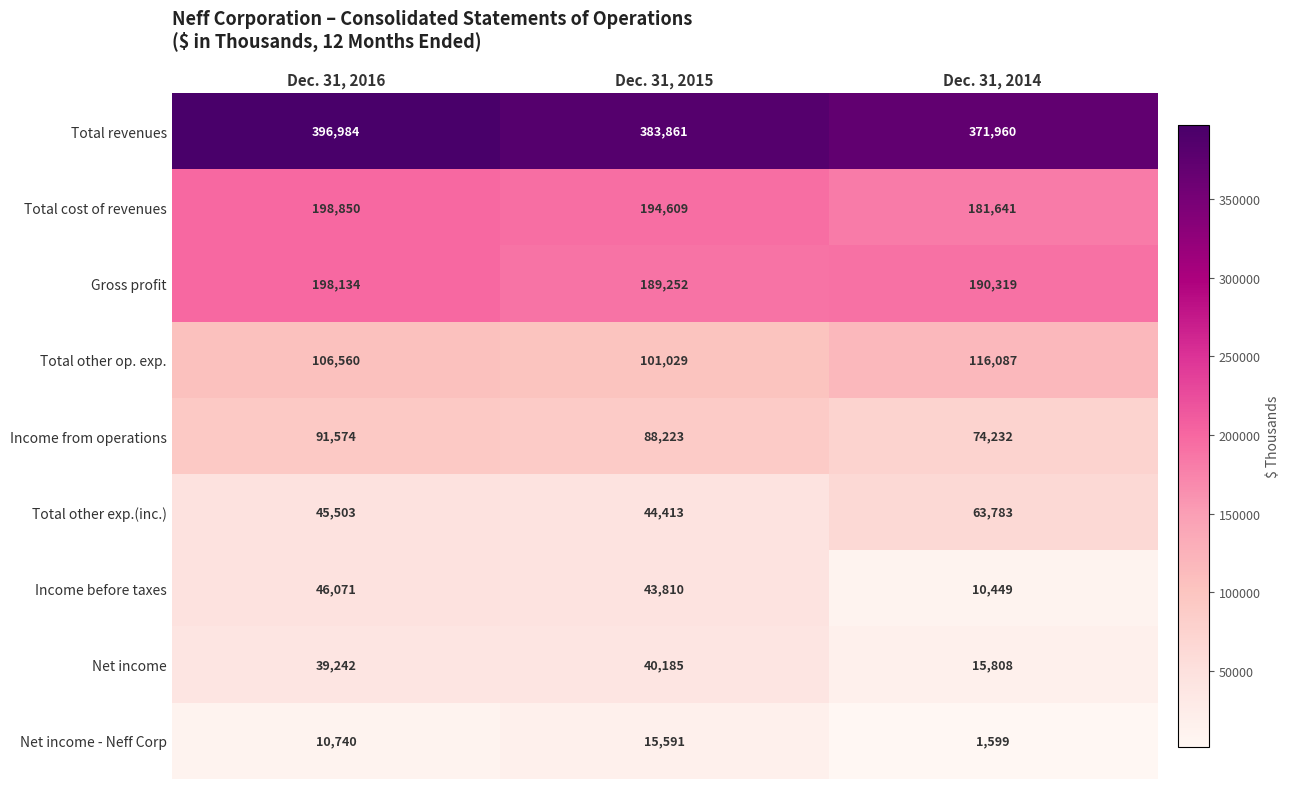

At Dec. 31, 2015, list the series in order from largest to smallest.

Total revenues, Total cost of revenues, Gross profit, Total other op. exp., Income from operations, Total other exp.(inc.), Income before taxes, Net income, Net income - Neff Corp